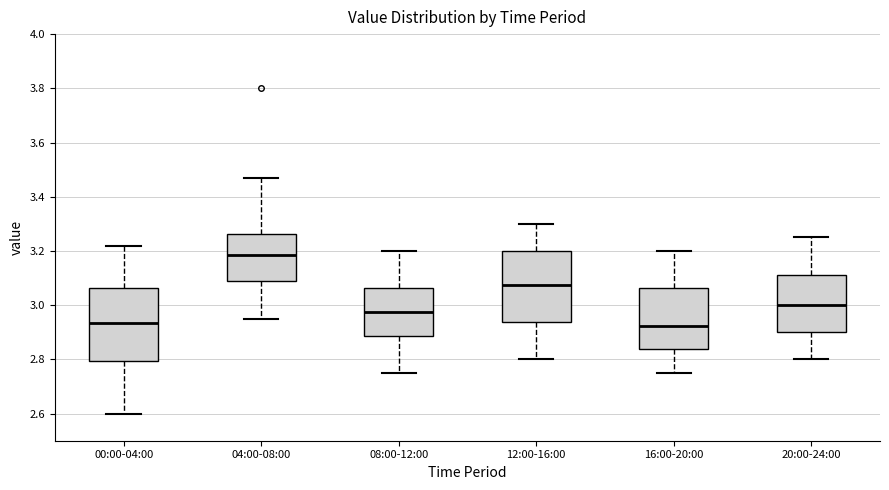

Where does the upper whisker of the box for 04:00-08:00 end on the y-axis? The values are not printed on the chart, so give them approximately, as read against the axis.

3.48